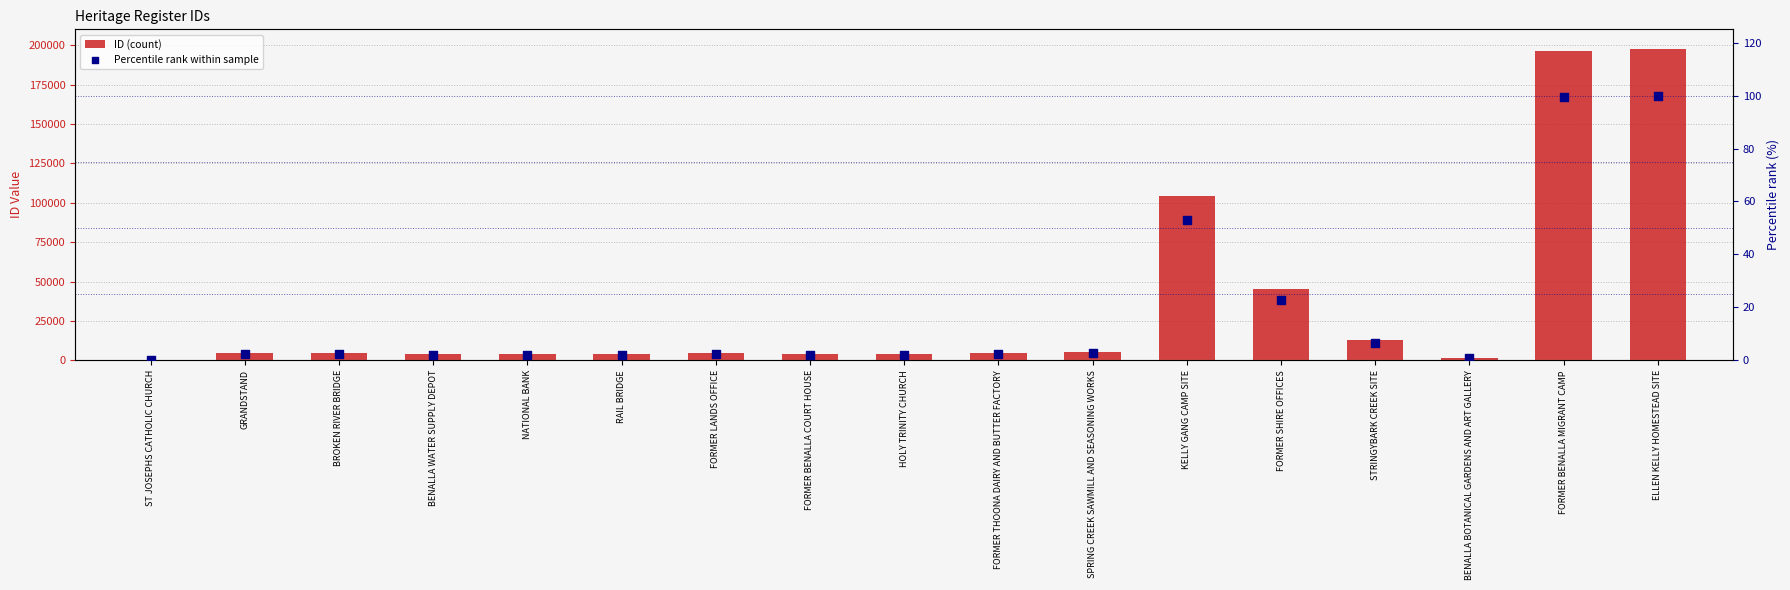

At how many categories does at least one series exceed 133805?

2